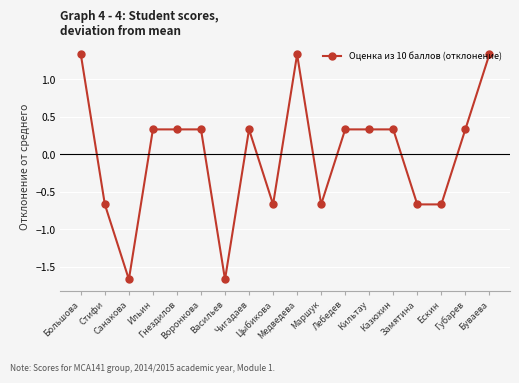

True or false: there are more than 1 points higher than both neighbors.

True